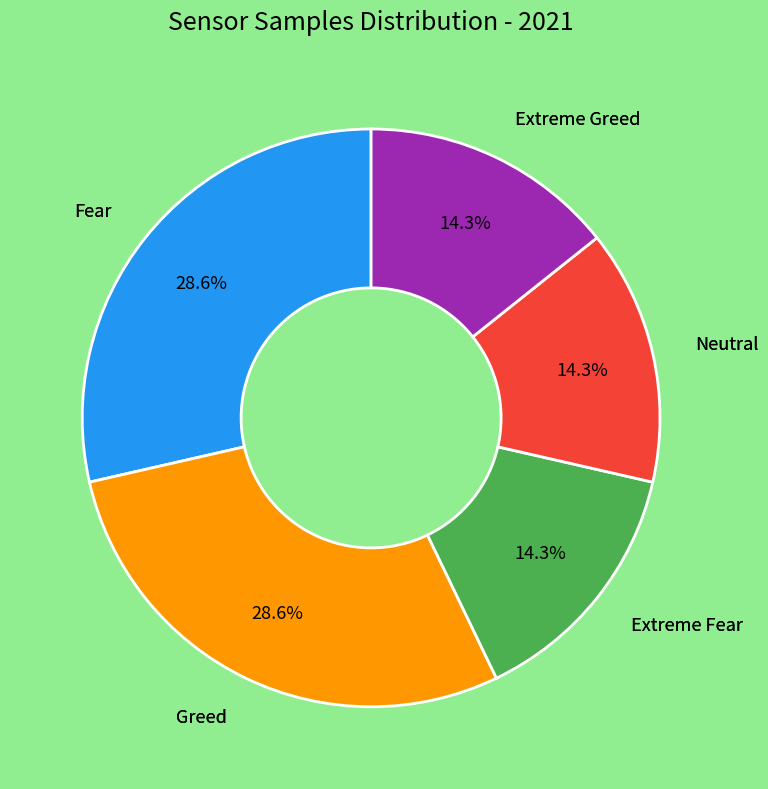

Does any single category account for the majority?

No